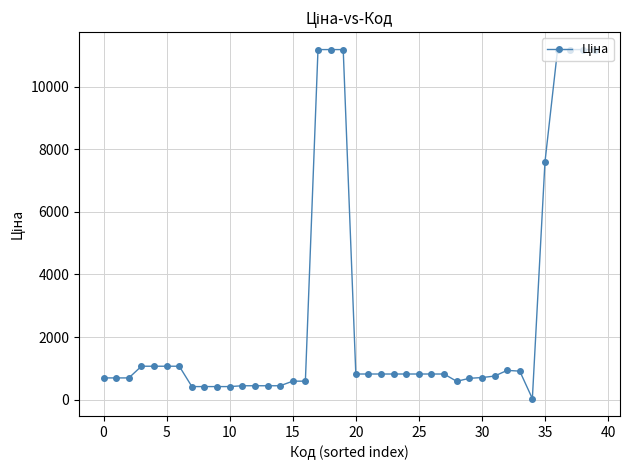

What is the maximum value shown in the chart?

11188.2